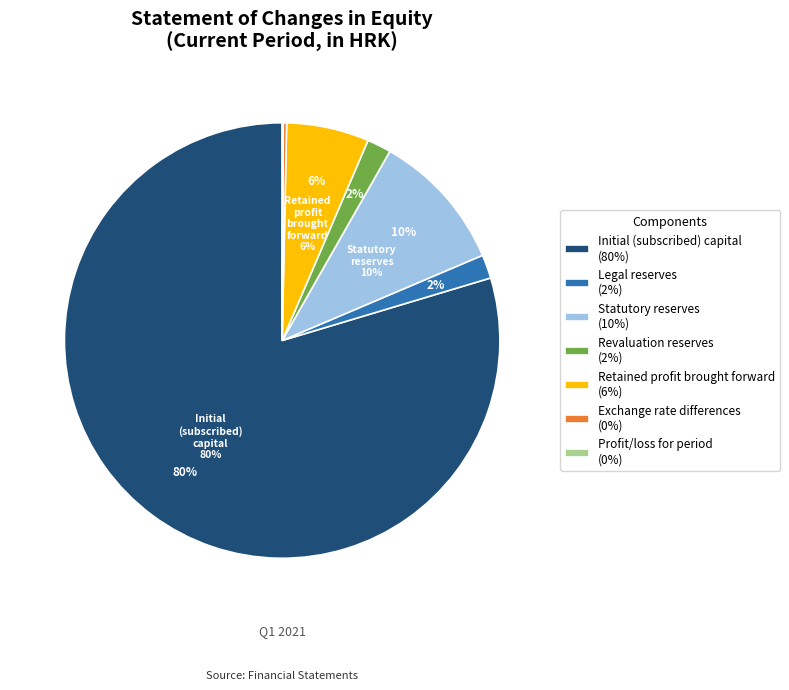

How many slices are in this pie chart?

7